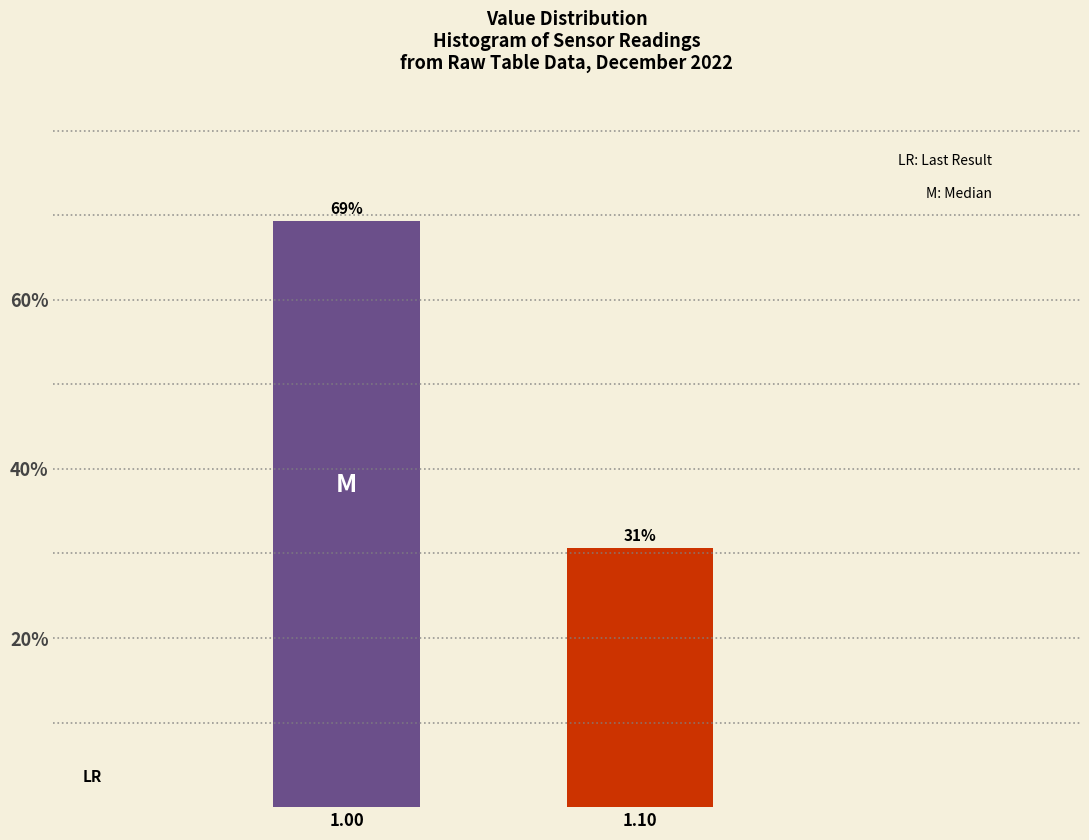

List the labels in order of value, smallest first.

1.10, 1.00